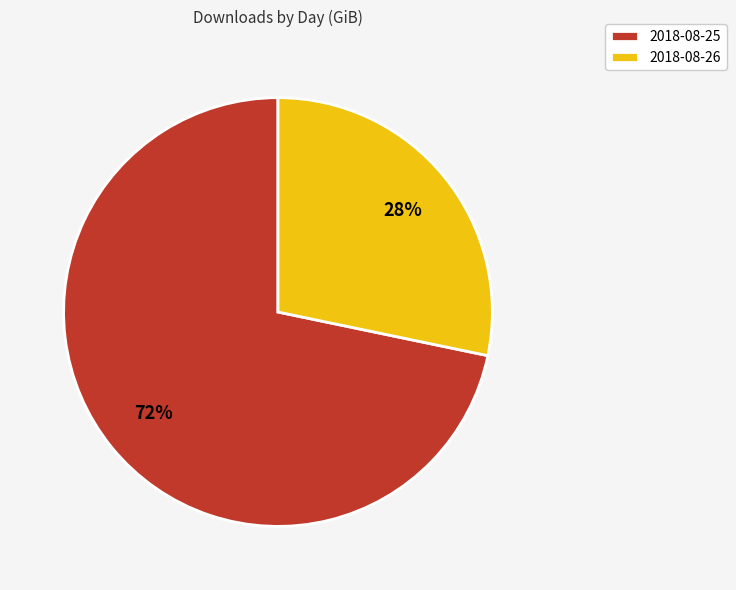

True or false: 2018-08-26 accounts for 15% of the total.

False